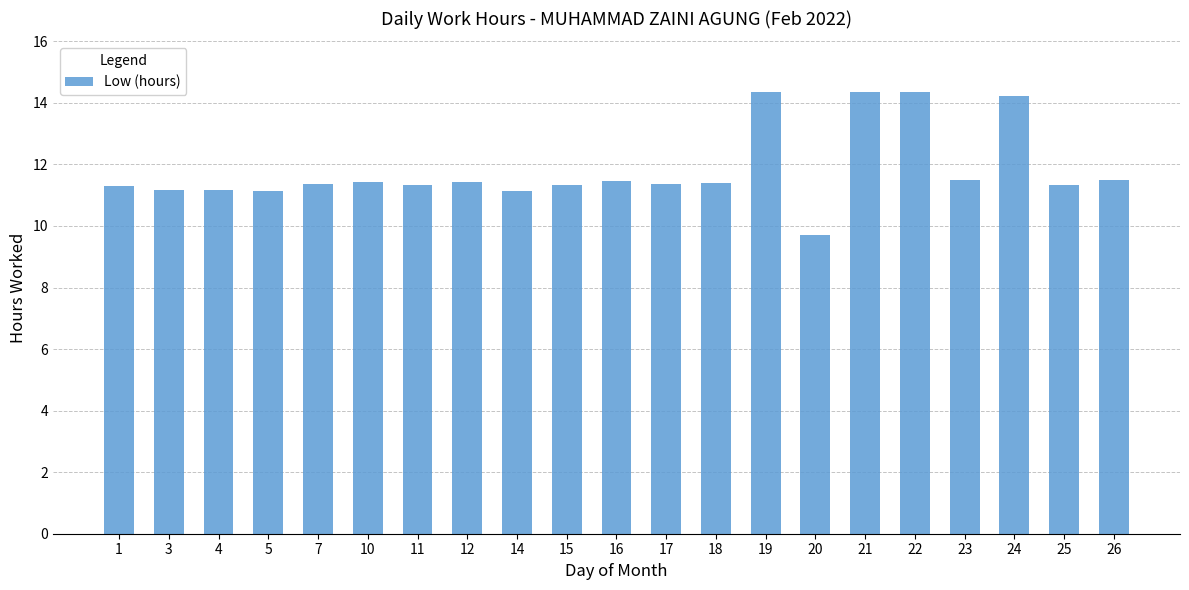

What is the sum of all values?

248.4